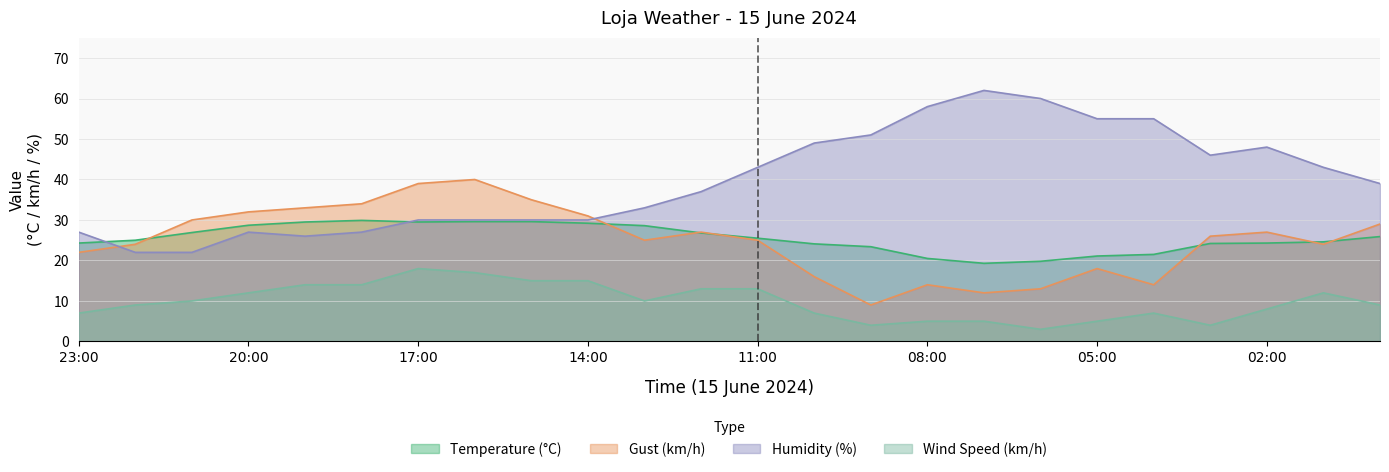

What is the label of the 12th point from the left?

12:00